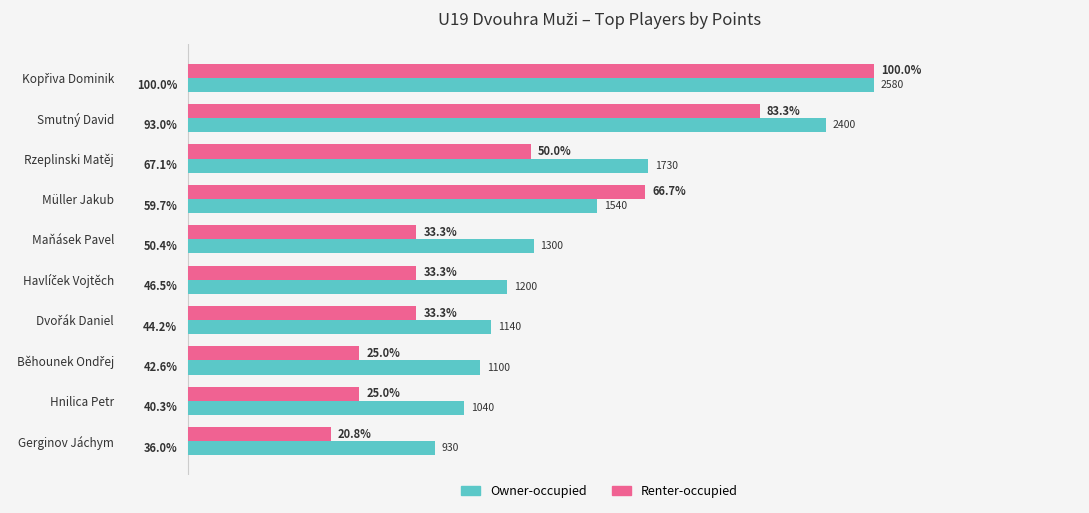

At which label does Owner-occupied reach its minimum?

Gerginov Jáchym